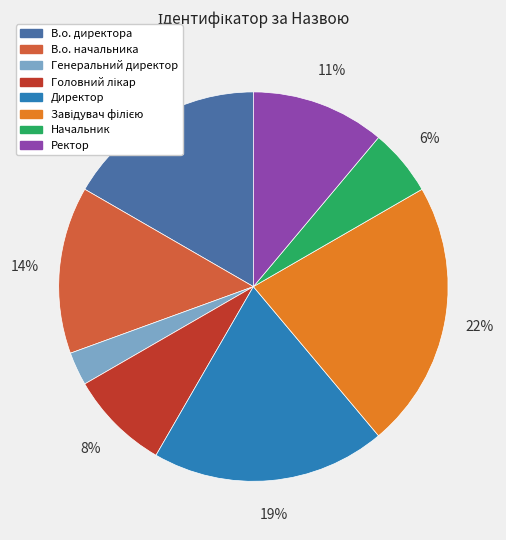

To the nearest percent, what is the difference between the largest and smallest slice percentages?

19%